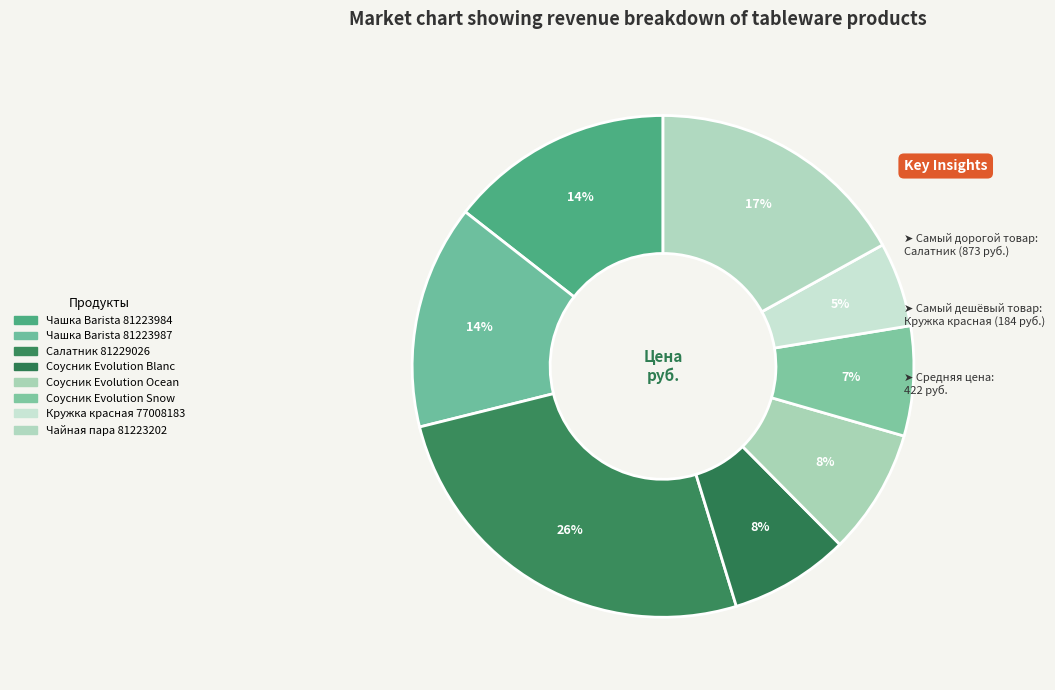

Rank the categories by value from highest to lowest.

Салатник 81229026, Чайная пара 81223202, Чашка Barista 81223984, Чашка Barista 81223987, Соусник Evolution Ocean, Соусник Evolution Blanc, Соусник Evolution Snow, Кружка красная 77008183